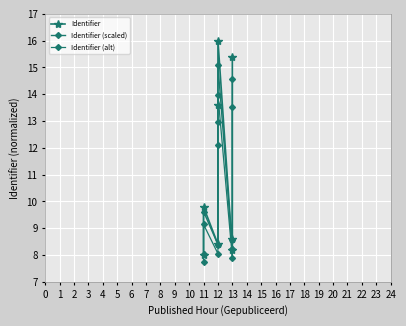

Which series has the widest spread of values?

Identifier